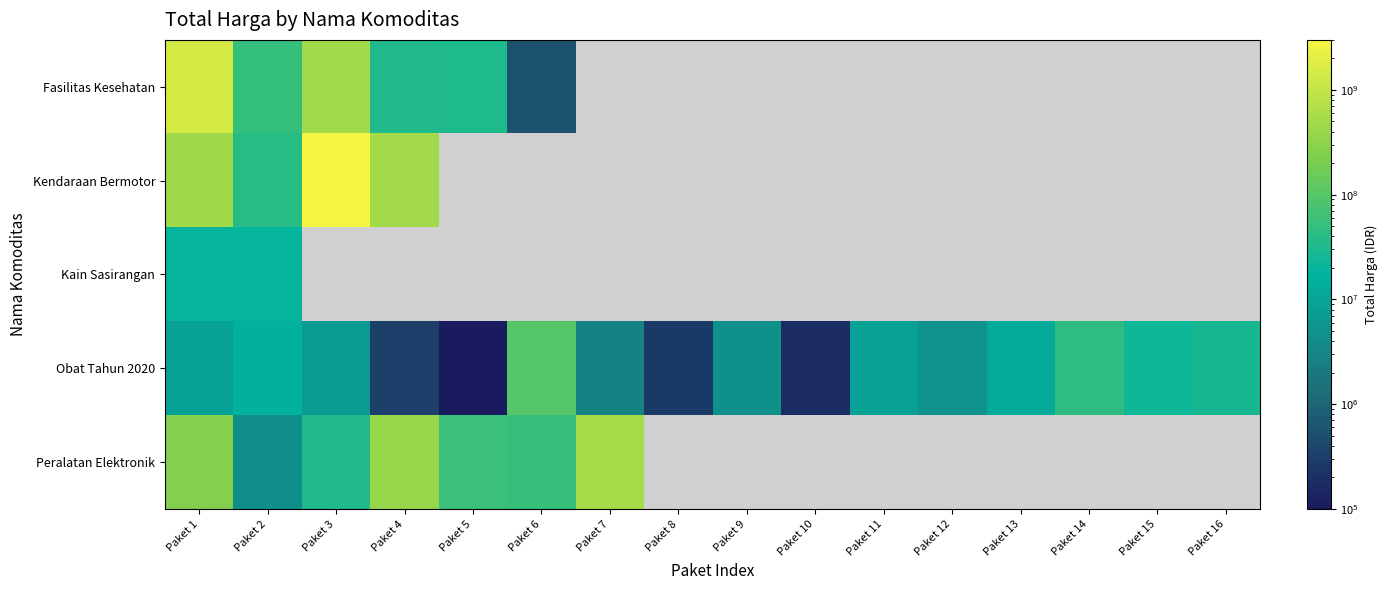

What is the maximum value shown in the chart?

2892122000.0